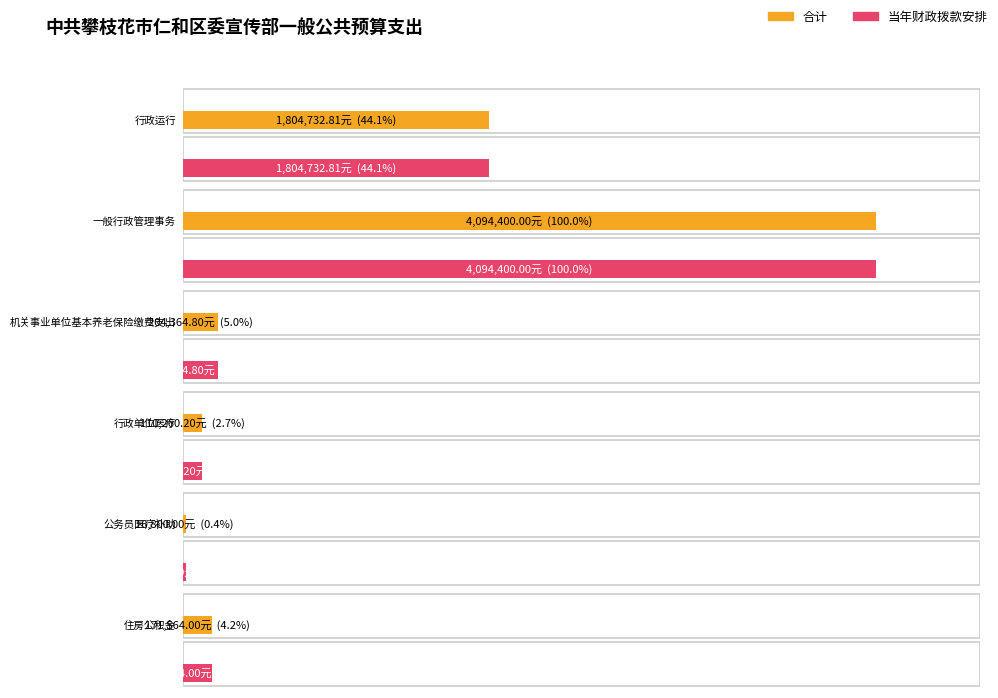

Rank the series at 公务员医疗补助 from lowest to highest value.

合计, 当年财政拨款安排